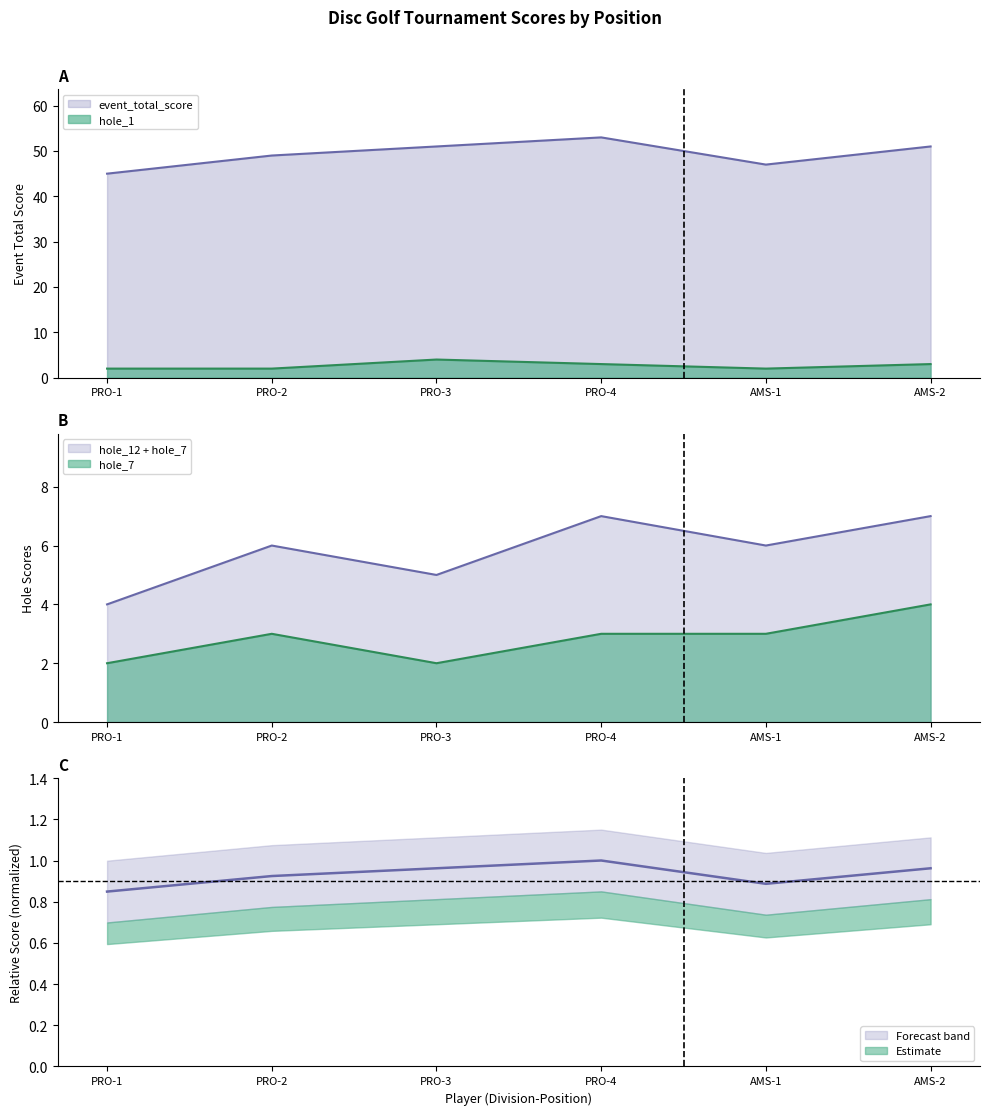

How many data points in hole_1 are less than 3?

3